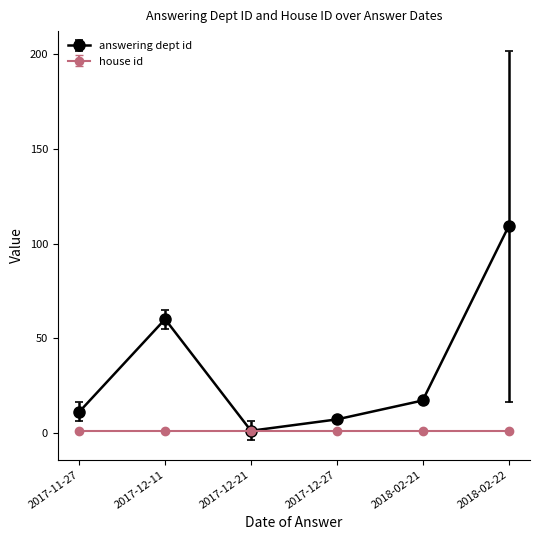

What is the smallest value displayed?

1